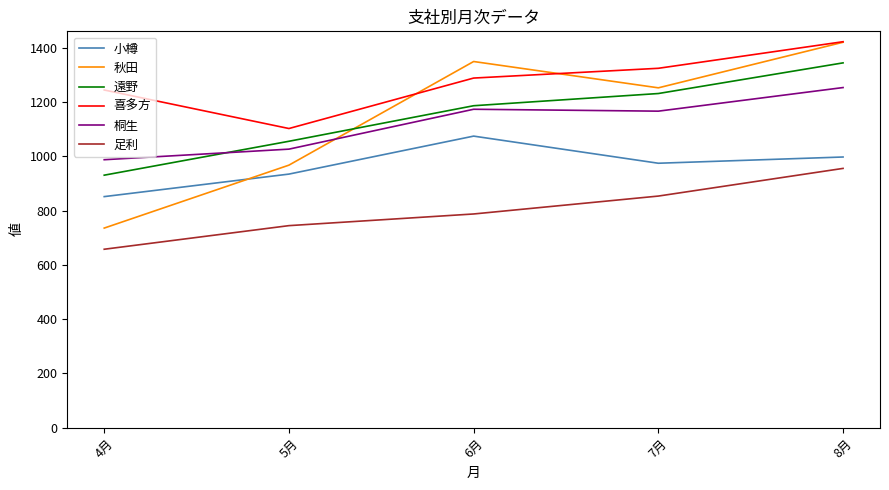

Which category has the highest value in the 小樽 series?

6月